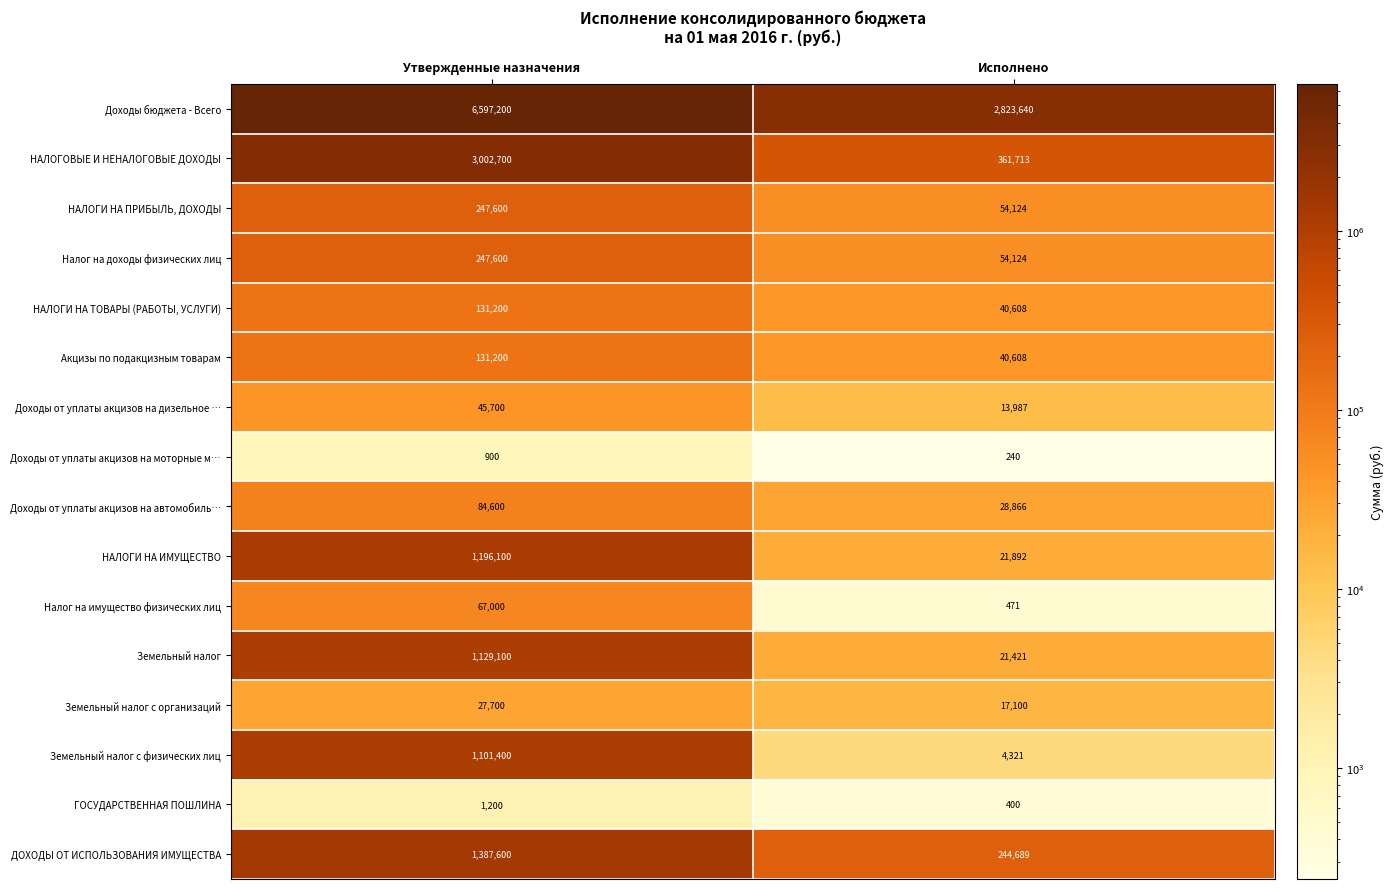

Is the value of НАЛОГОВЫЕ И НЕНАЛОГОВЫЕ ДОХОДЫ at Исполнено greater than the value of Земельный налог at Исполнено?

Yes